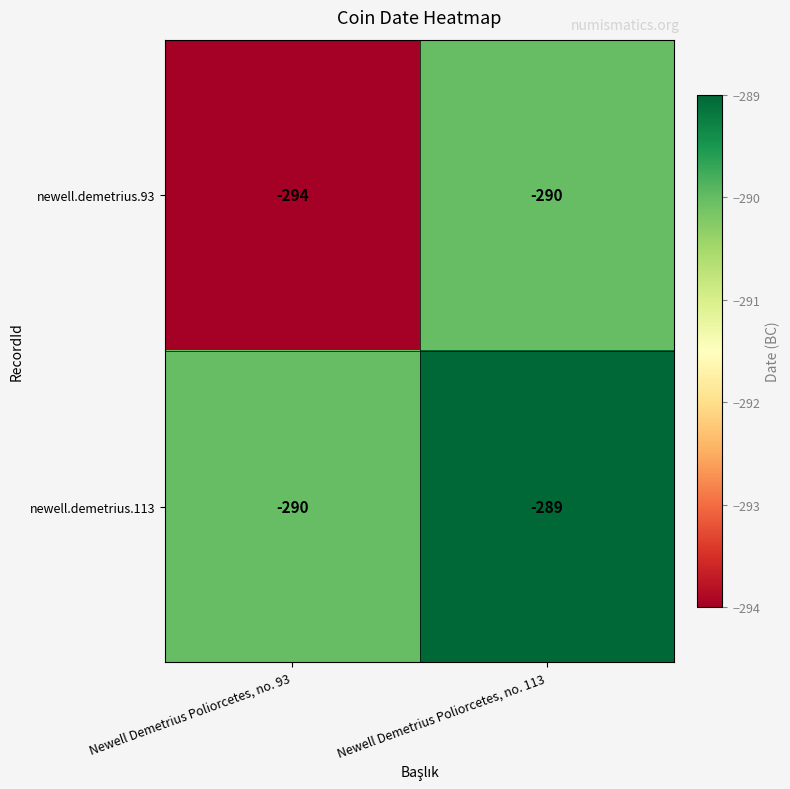

At Newell Demetrius Poliorcetes, no. 113, list the series in order from smallest to largest.

newell.demetrius.93, newell.demetrius.113